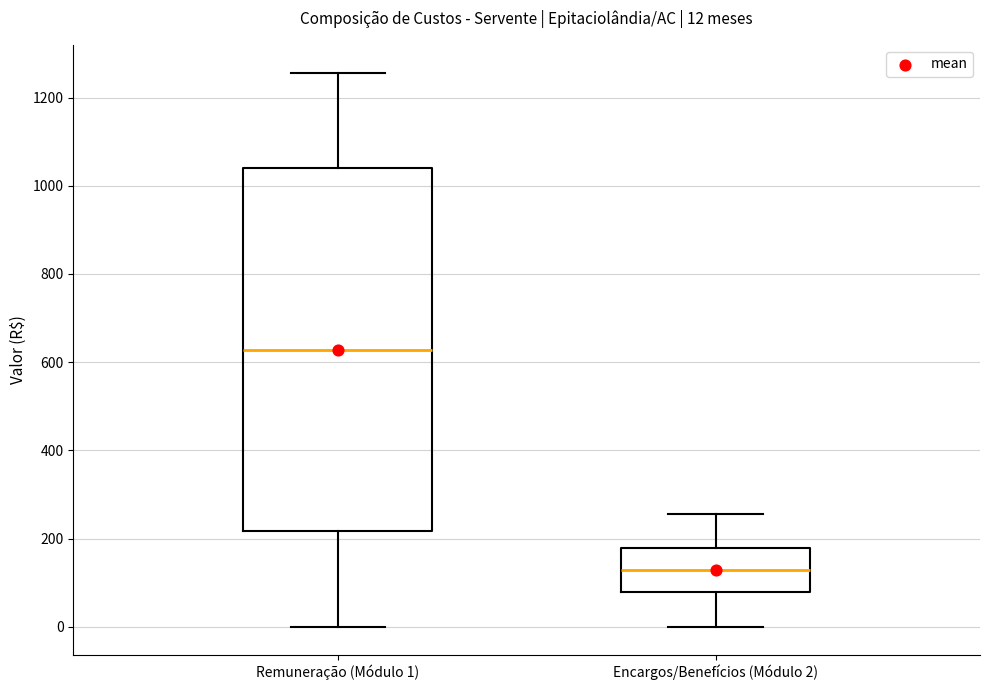

Which box has the highest median line?

Remuneração (Módulo 1)